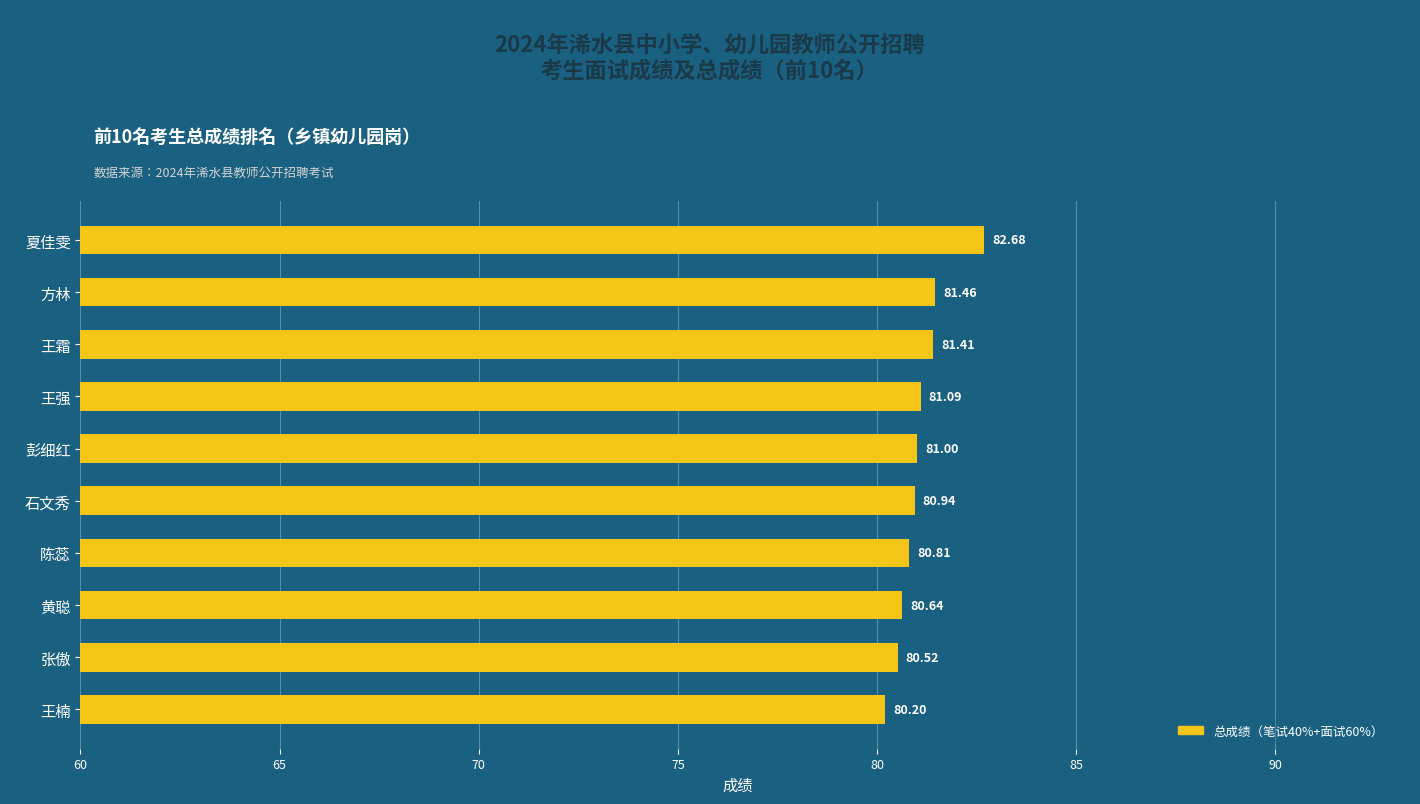

What is the change in value from 彭细红 to 王强?

+0.1